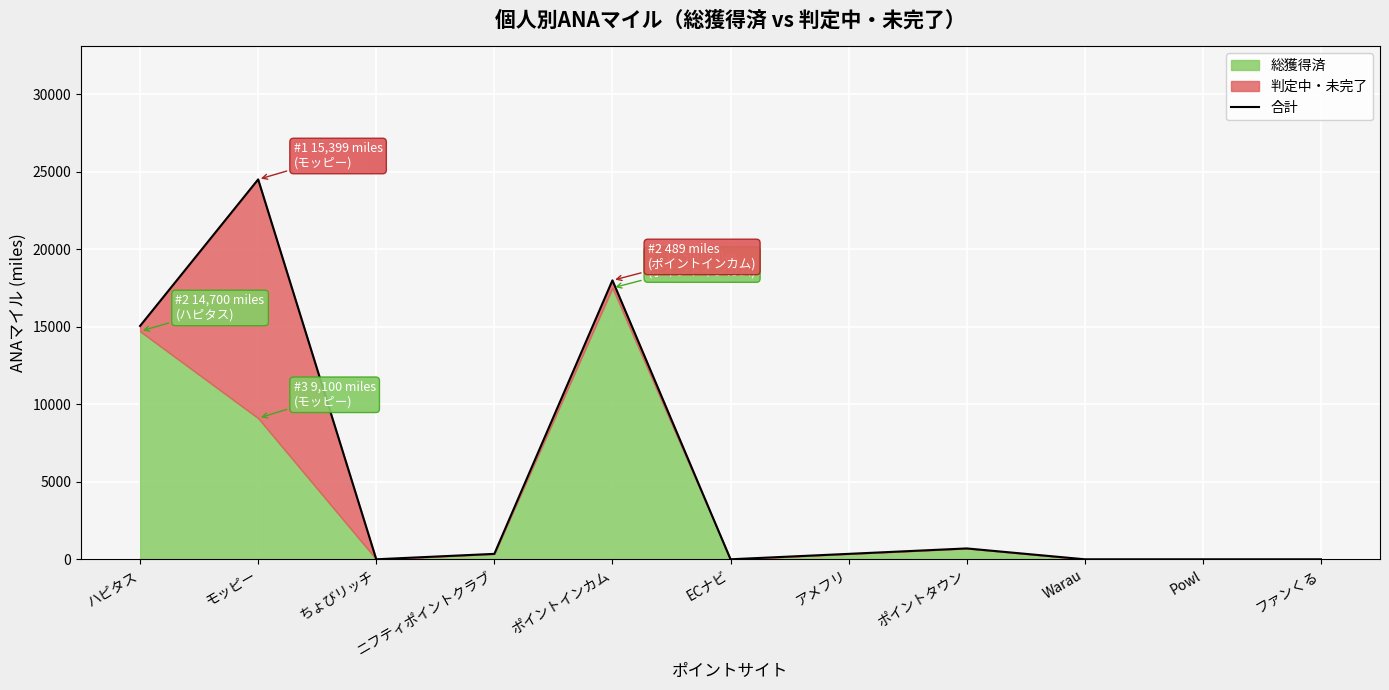

Where does the data first go above 350?

ハピタス